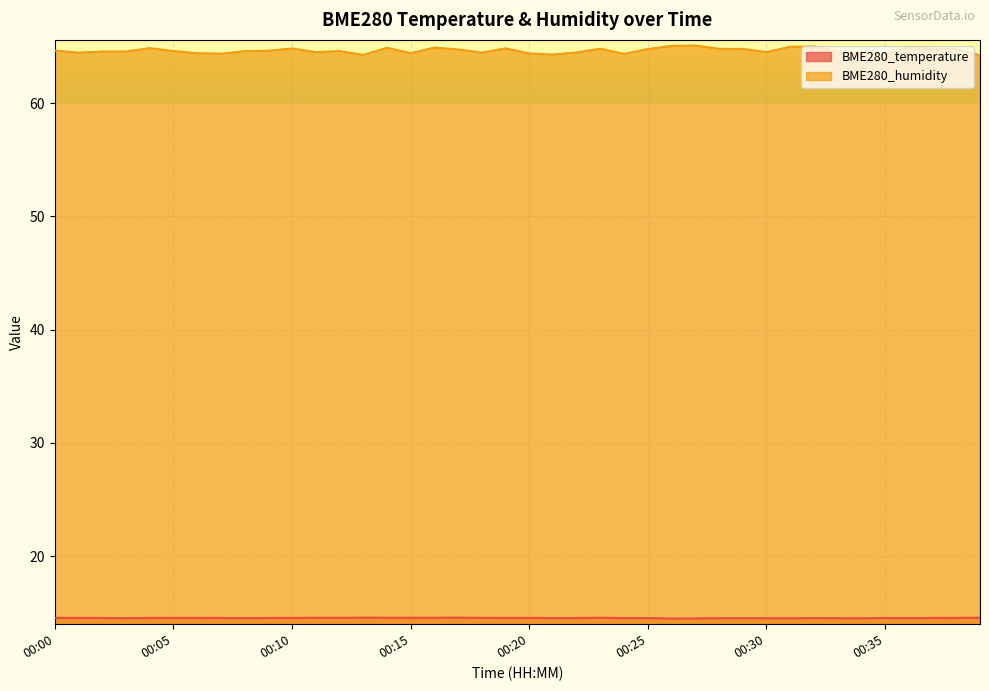

How many lines are shown in the chart?

2